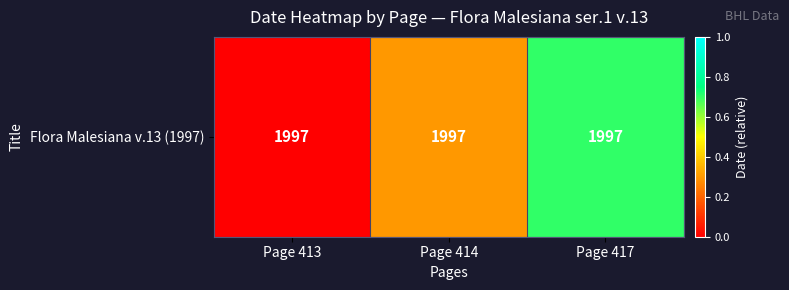

Reading left to right, extract all data points from this chart.

0.0	0.3	0.7